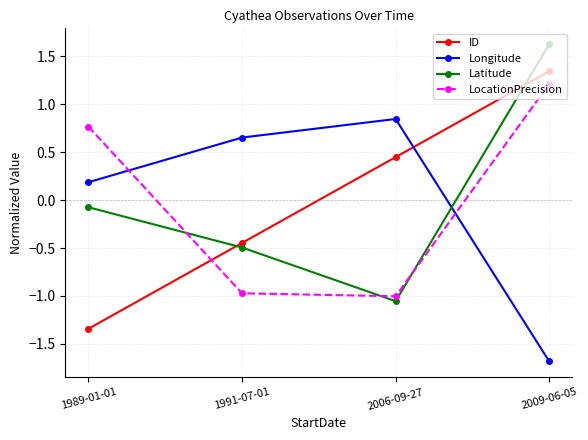

Where do LocationPrecision and Latitude first cross each other?

1989-01-01 and 1991-07-01